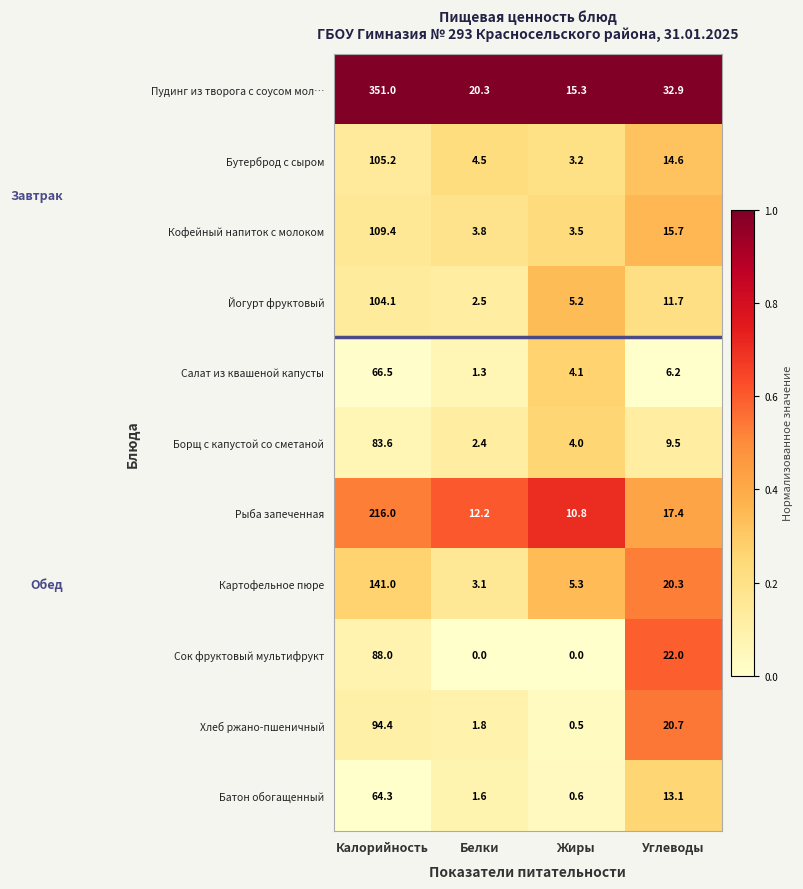

Is the value of Борщ с капустой со сметаной at Белки greater than the value of Сок фруктовый мультифрукт at Белки?

Yes